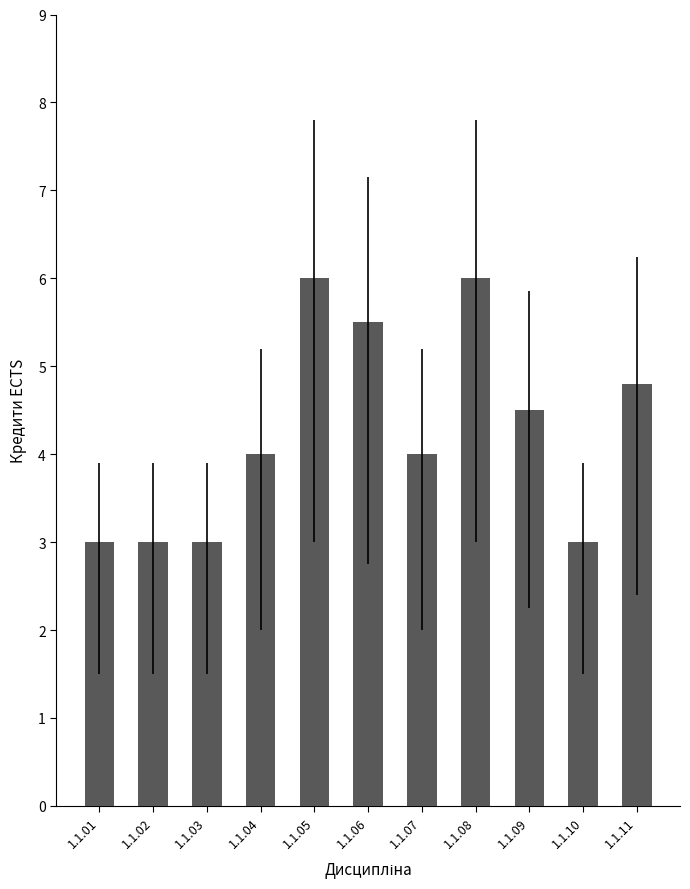

Reading left to right, list all the values displayed in this chart.

1.1.01=3.0	1.1.02=3.0	1.1.03=3.0	1.1.04=4.0	1.1.05=6.0	1.1.06=5.5	1.1.07=4.0	1.1.08=6.0	1.1.09=4.5	1.1.10=3.0	1.1.11=4.8